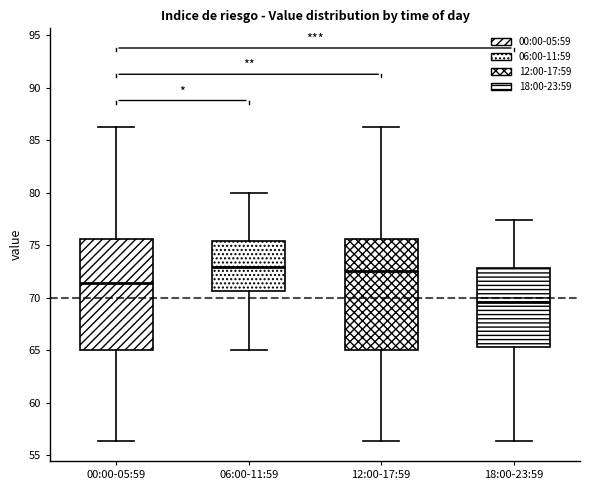

Reading left to right, transcribe this box plot: for each box, give where its median line is, the range the box spans, and where its two whiskers end, as read against the y-axis. The values are not printed on the chart, so give them approximately, as read against the axis.

00:00-05:59: median 71.5, box 65.0 to 75.5, whiskers 56.5 to 86.5
06:00-11:59: median 73.0, box 70.5 to 75.5, whiskers 65.0 to 80.0
12:00-17:59: median 72.5, box 65.0 to 75.5, whiskers 56.5 to 86.5
18:00-23:59: median 69.5, box 65.5 to 73.0, whiskers 56.5 to 77.5